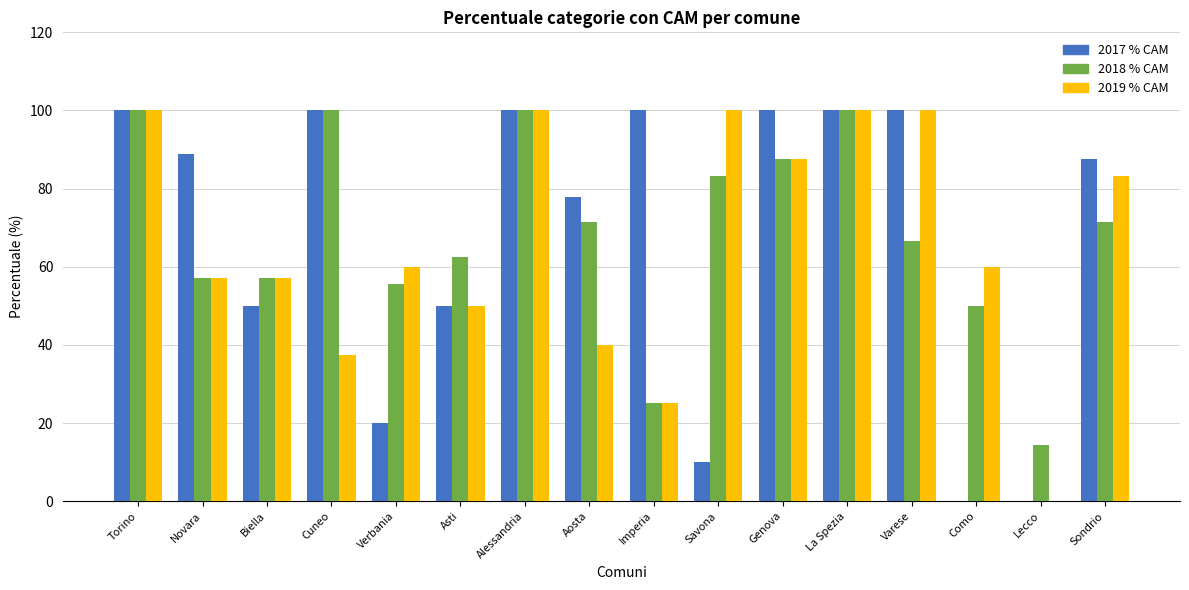

What is the sum of the 2017 % CAM values at Asti and Biella?

100.0